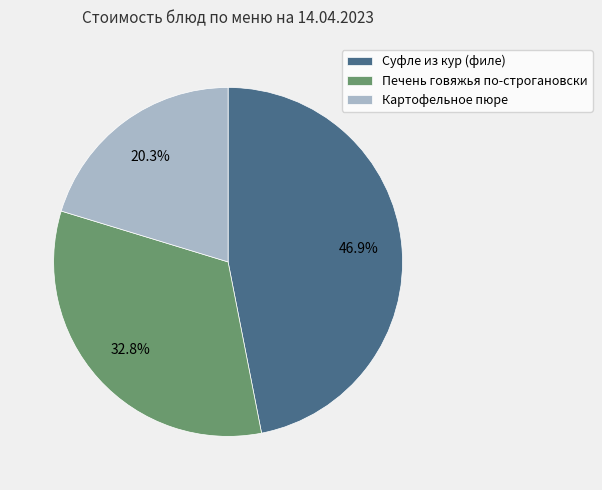

Which slice is the smallest?

Картофельное пюре